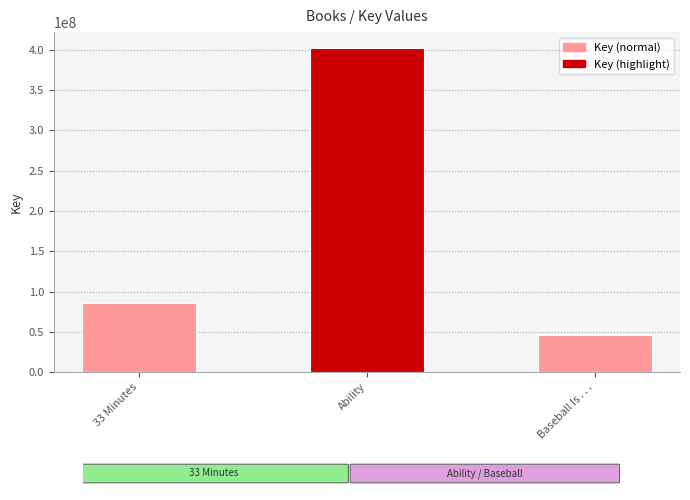

Is it true that the value at 33 Minutes is 57857946?

False